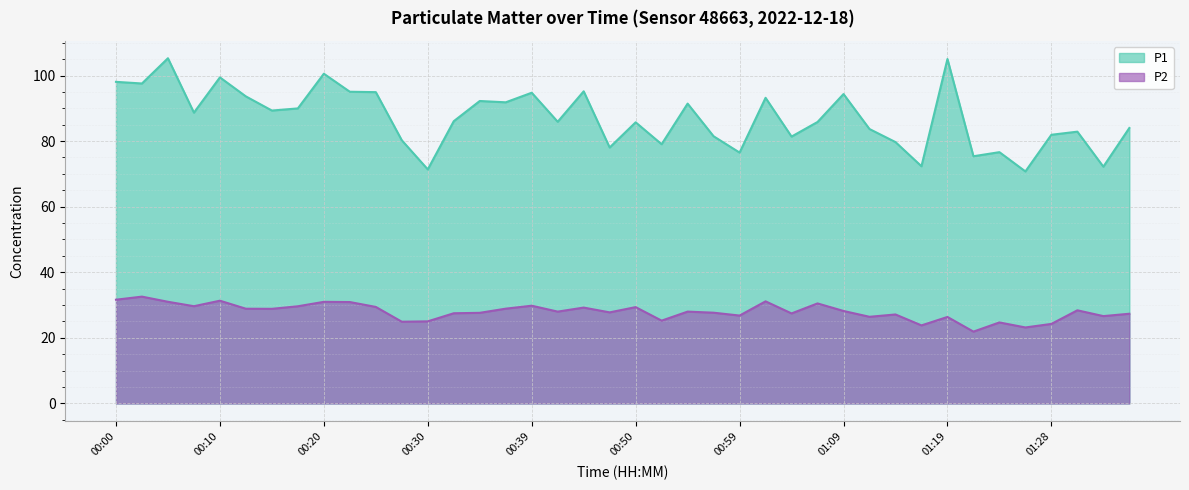

True or false: P1 and P2 cross at least once.

False